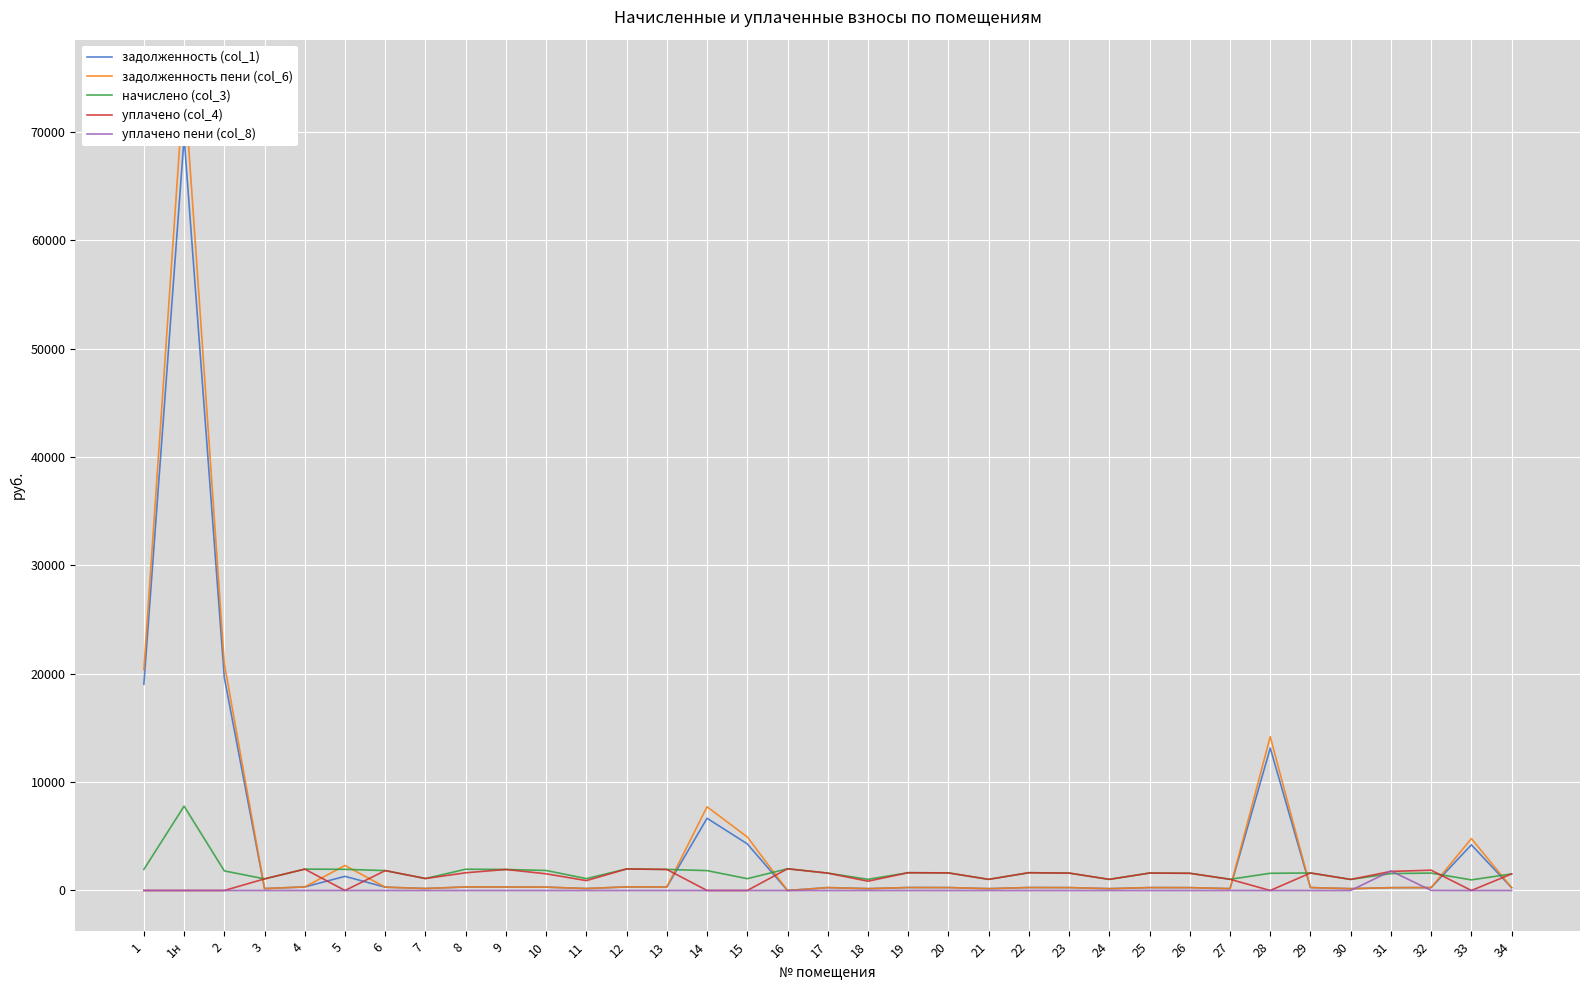

How many values in the начислено (col_3) series exceed 1609?

18